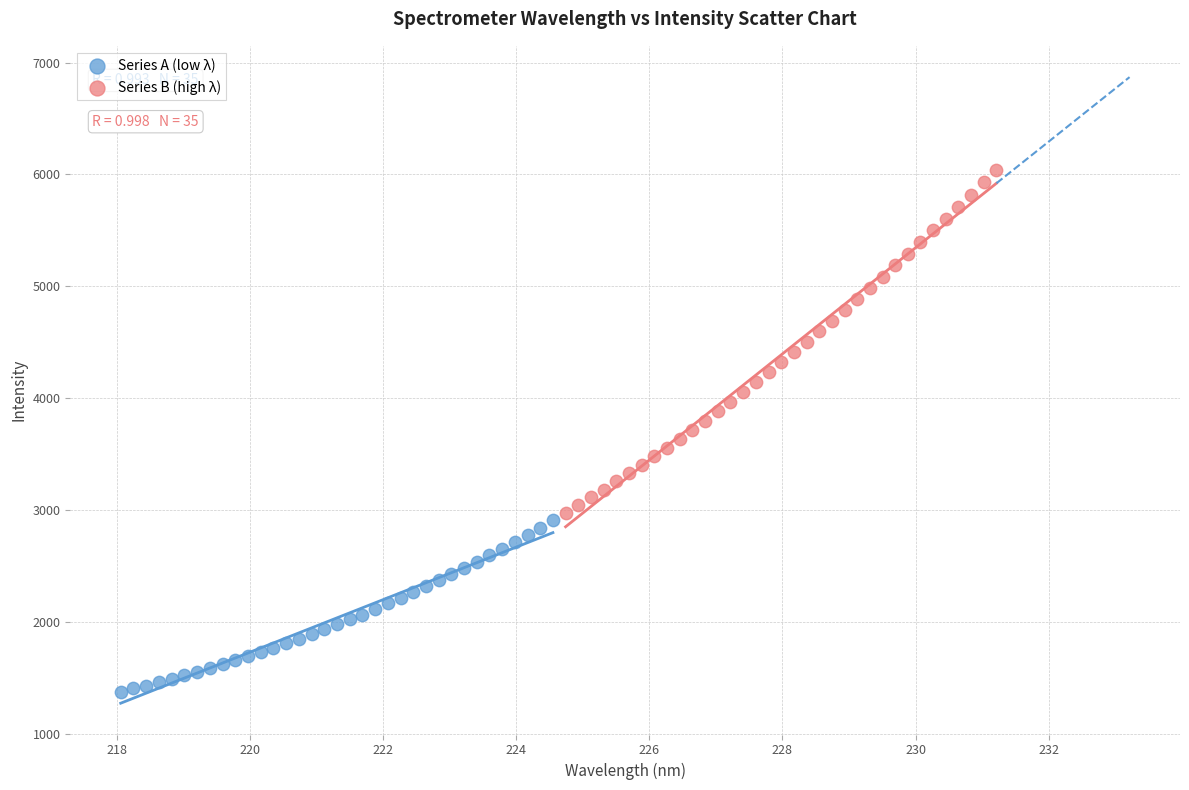

Which series has the widest spread of Y values?

Series B (high λ)